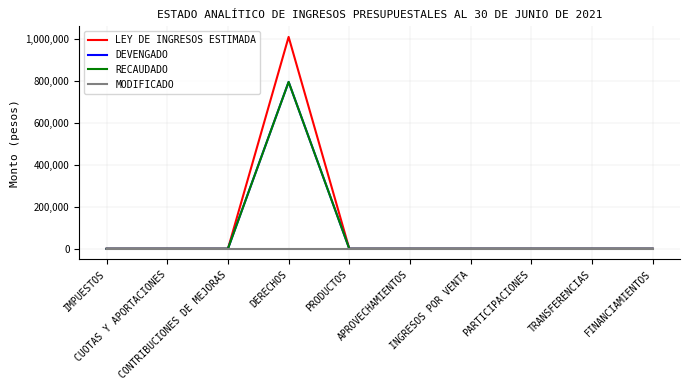

Does the chart have visible grid lines?

Yes